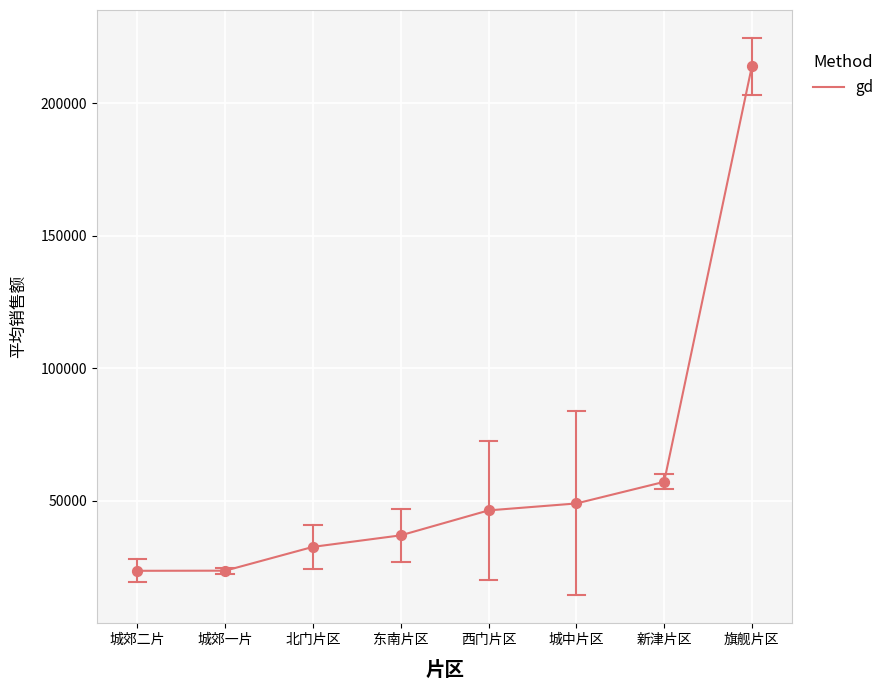

Which has a higher value, 旗舰片区 or 北门片区?

旗舰片区